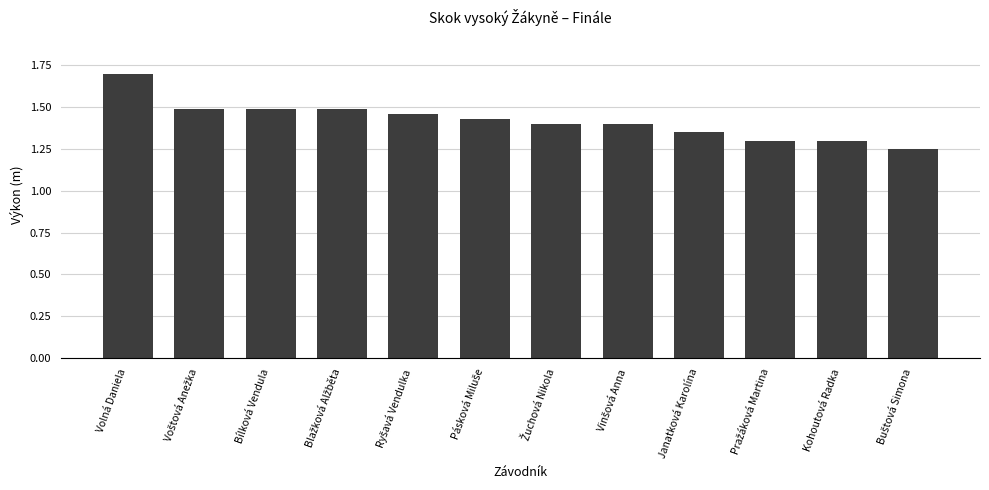

What is the maximum value shown in the chart?

1.7